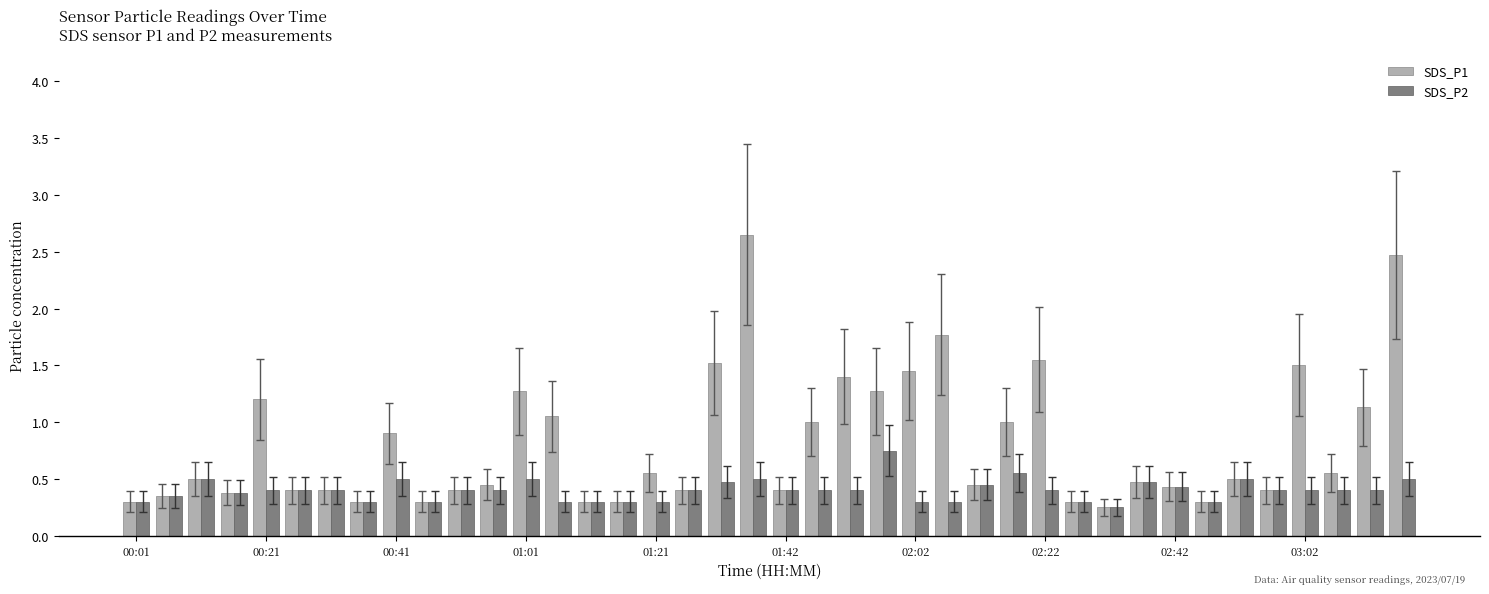

Which series has the largest total across all categories?

SDS_P1